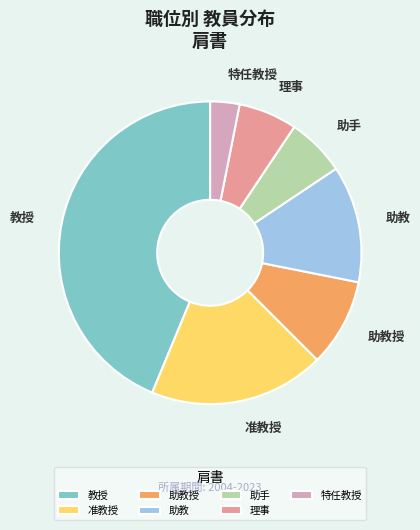

True or false: 教授 accounts for 58% of the total.

False